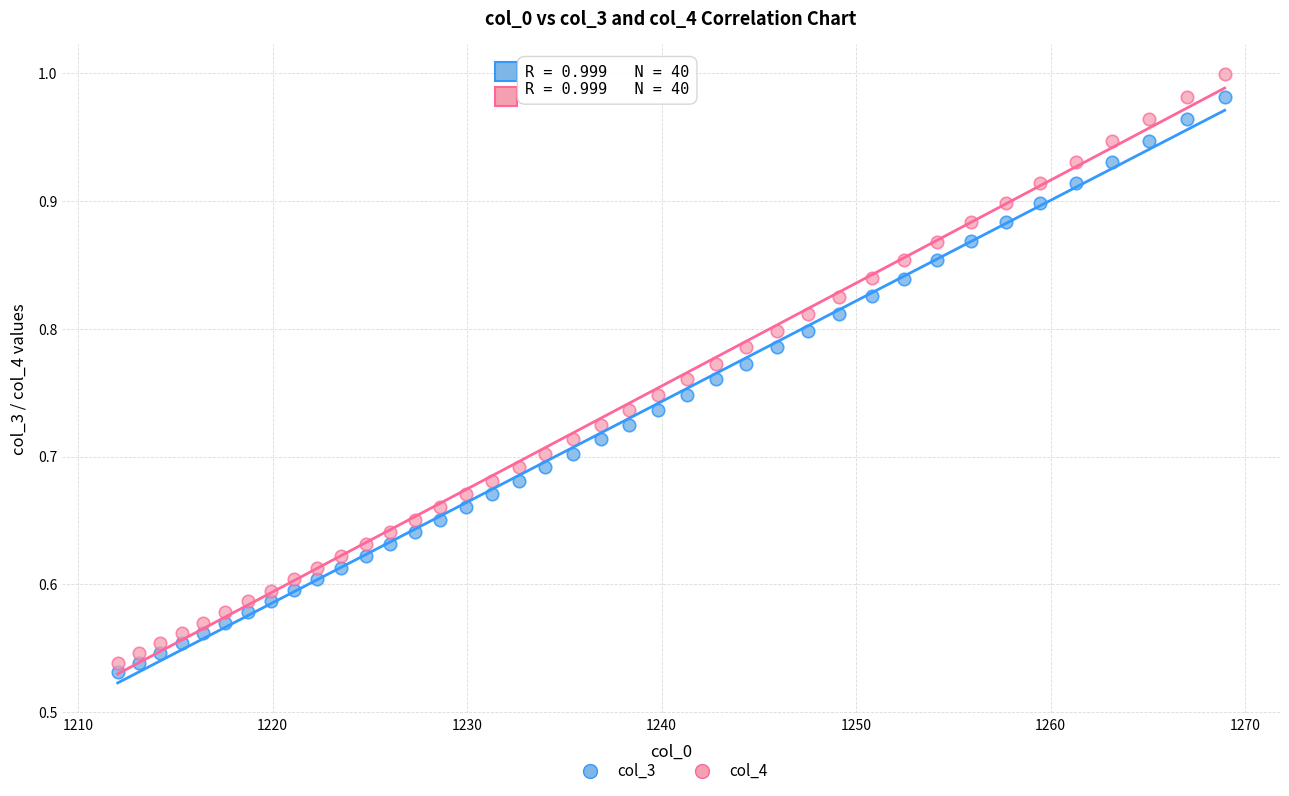

Which series reaches the maximum Y coordinate?

col_4